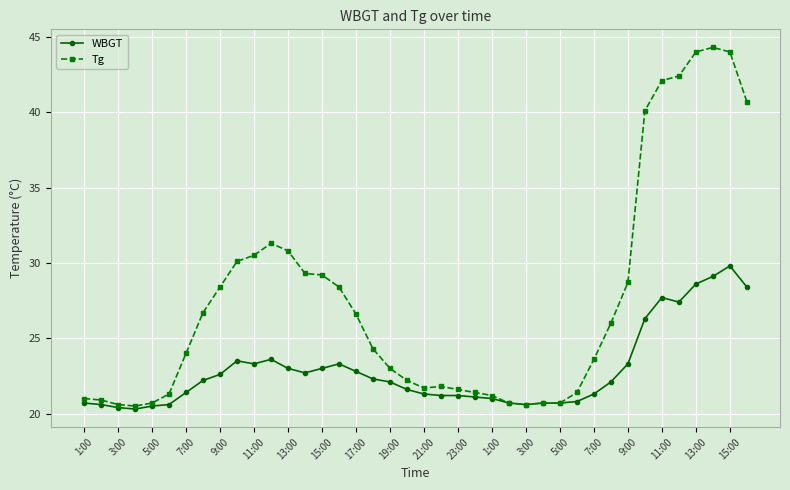

Which series has the largest range (max minus min)?

Tg